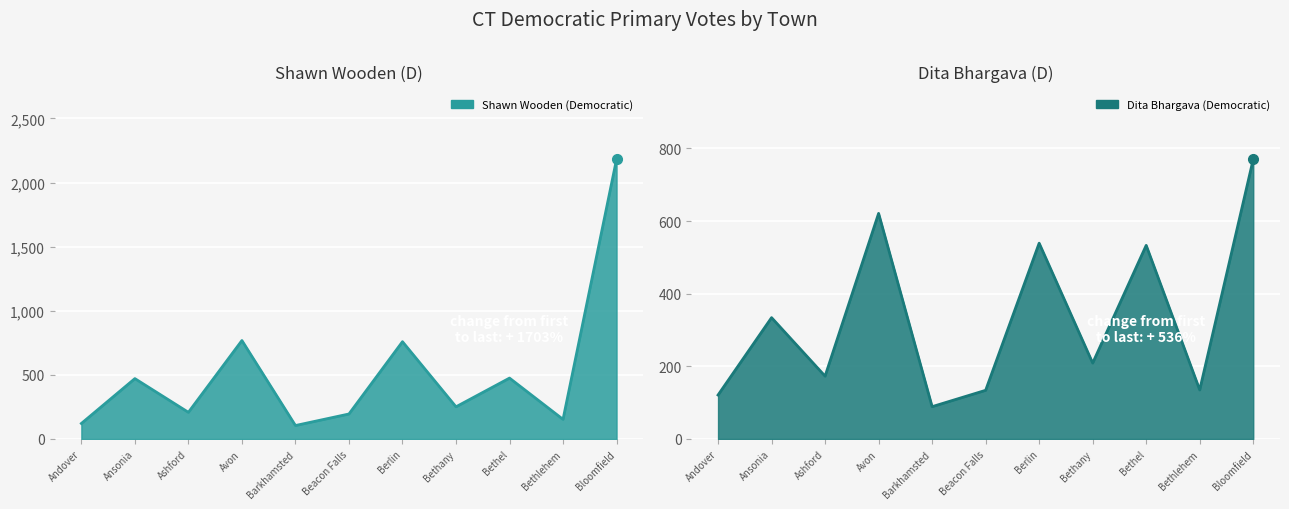

How many times do Shawn Wooden (Democratic) line and Dita Bhargava (Democratic) line cross each other?

2